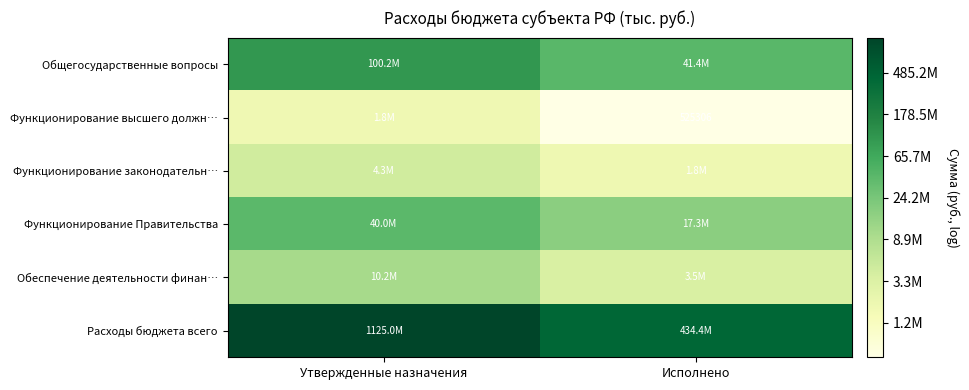

Rank the series by their maximum value, from lowest to highest.

Функционирование высшего должн…, Функционирование законодательн…, Обеспечение деятельности финан…, Функционирование Правительства, Общегосударственные вопросы, Расходы бюджета всего